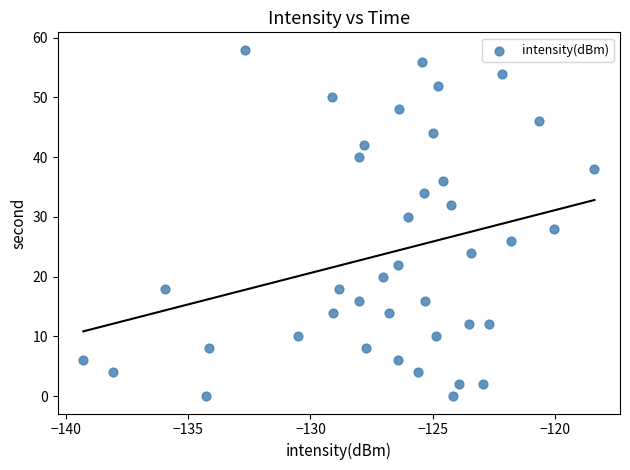

What is the range of Y values (max minus min)?

58